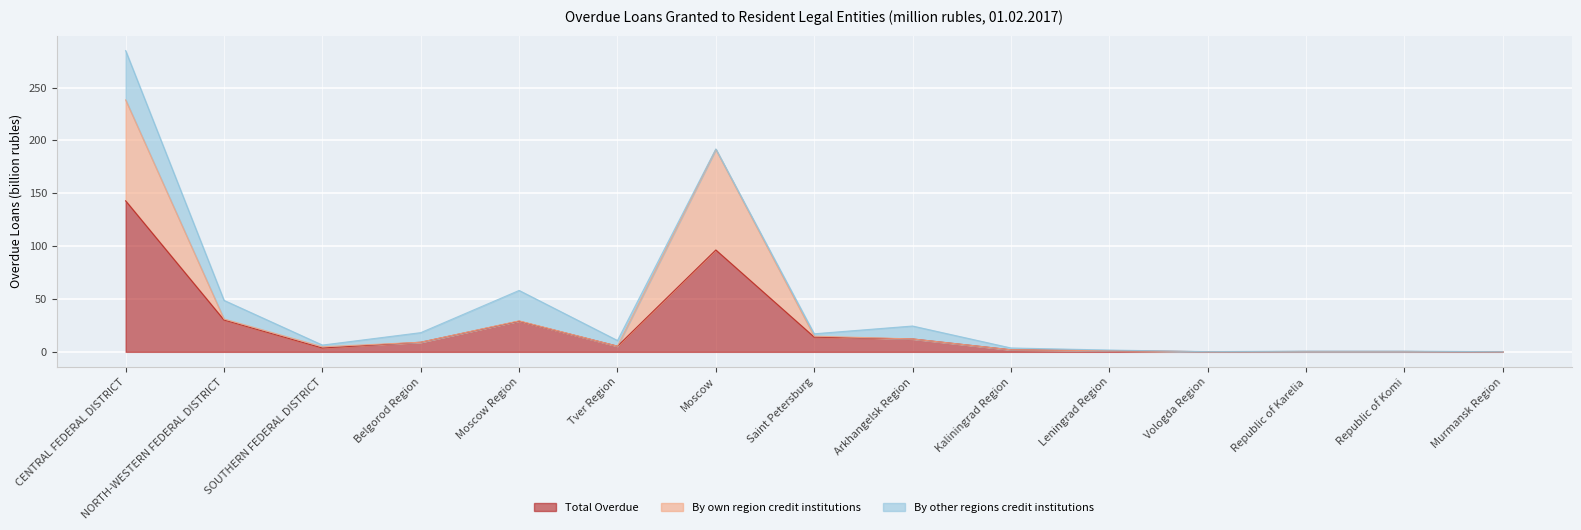

The By own region credit institutions series shows 0.5 at Republic of Karelia. True or false?

False